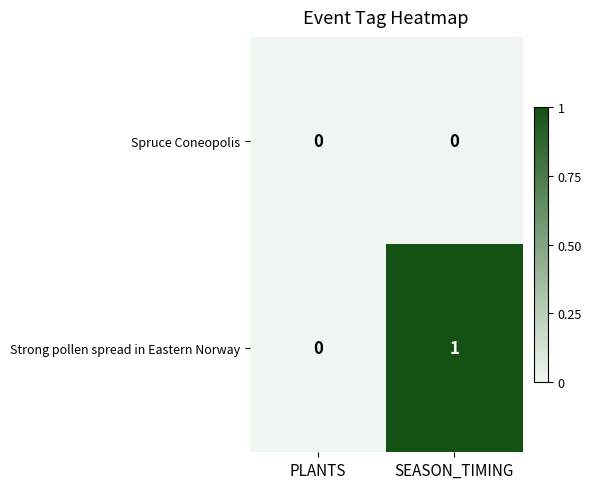

Between PLANTS and SEASON_TIMING, which series saw the biggest shift?

Strong pollen spread in Eastern Norway